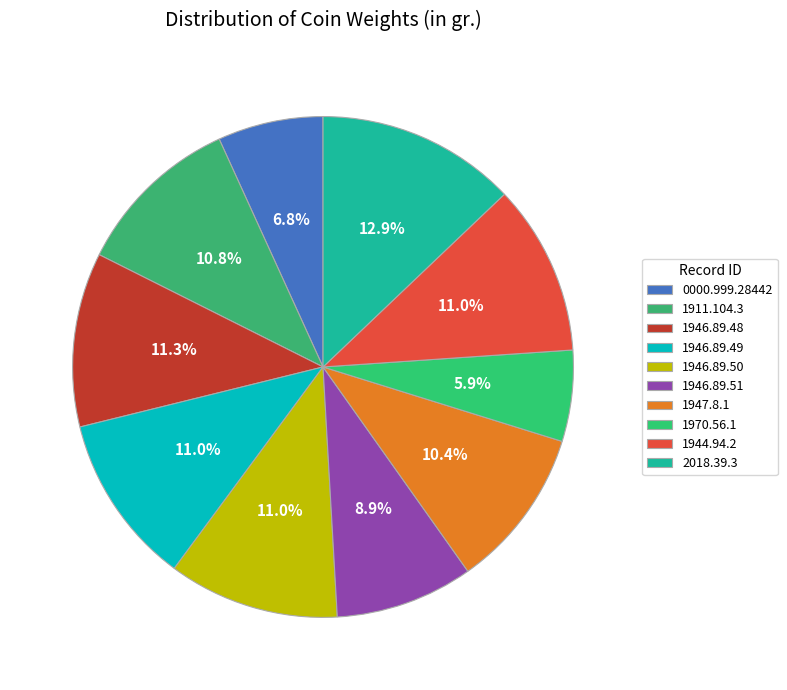

How many segments does this pie chart have?

10